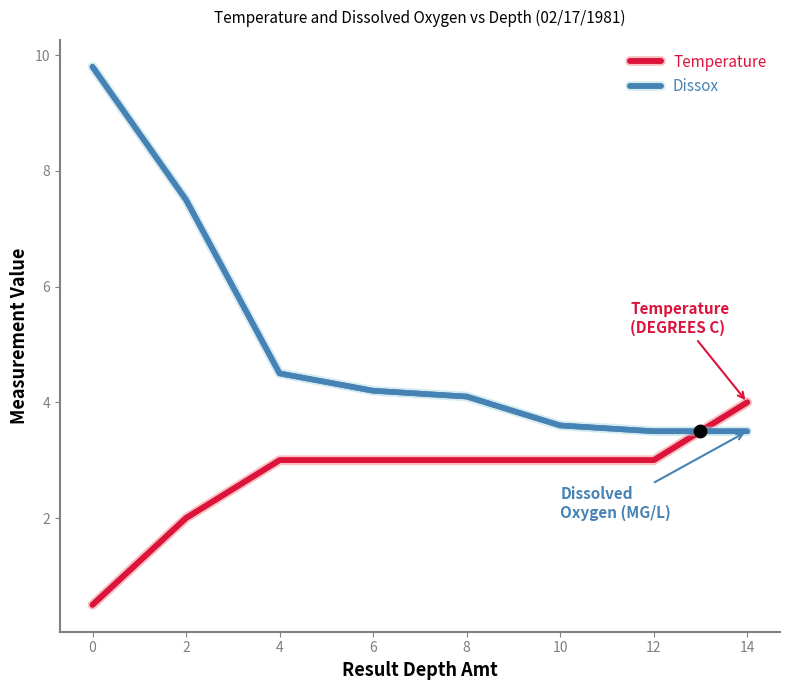

Which series contains the lowest Y value?

Temperature